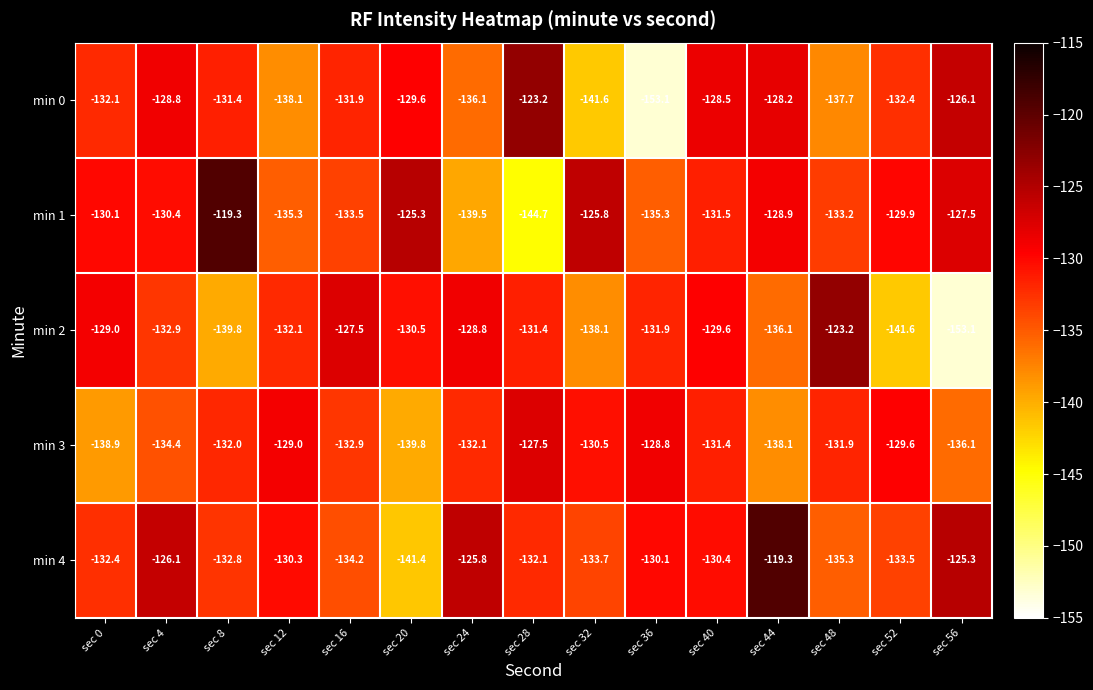

What is the smallest value displayed?

-153.1